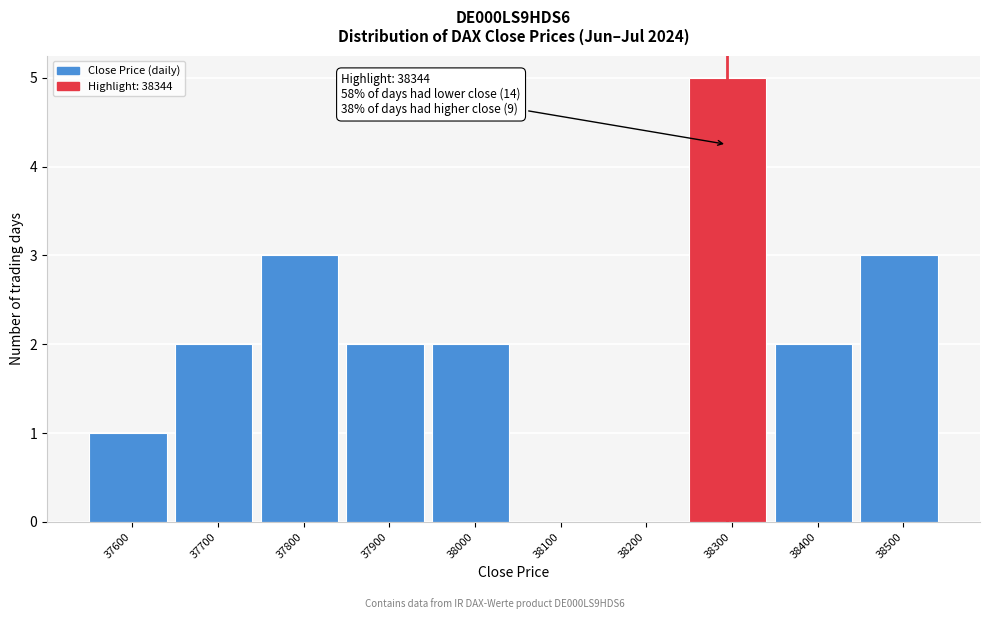

Reading left to right, list all the values displayed in this chart.

37600=1	37700=2	37800=3	37900=2	38000=2	38100=0	38200=0	38300=5	38400=2	38500=3